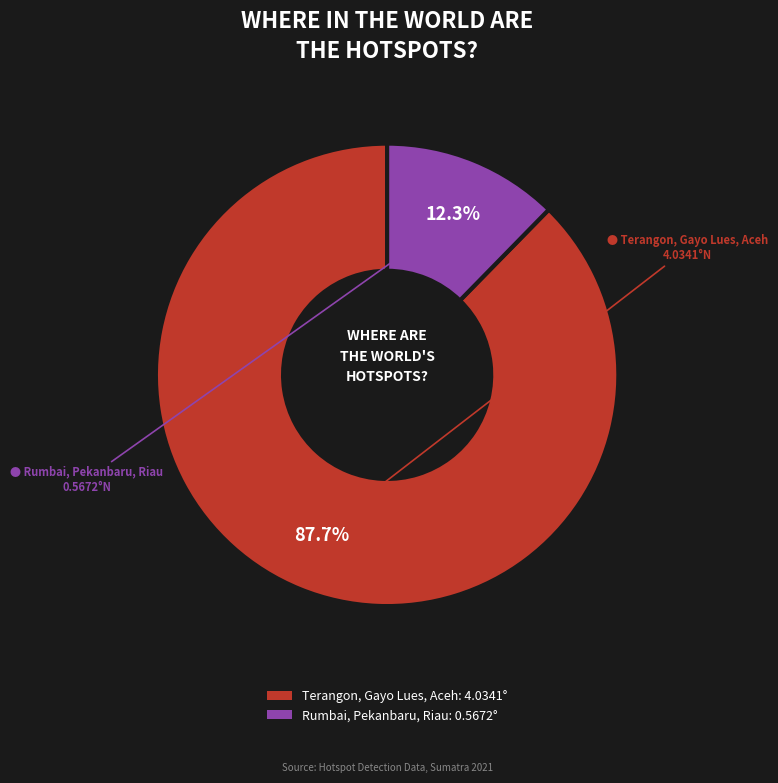

How many segments does this pie chart have?

2